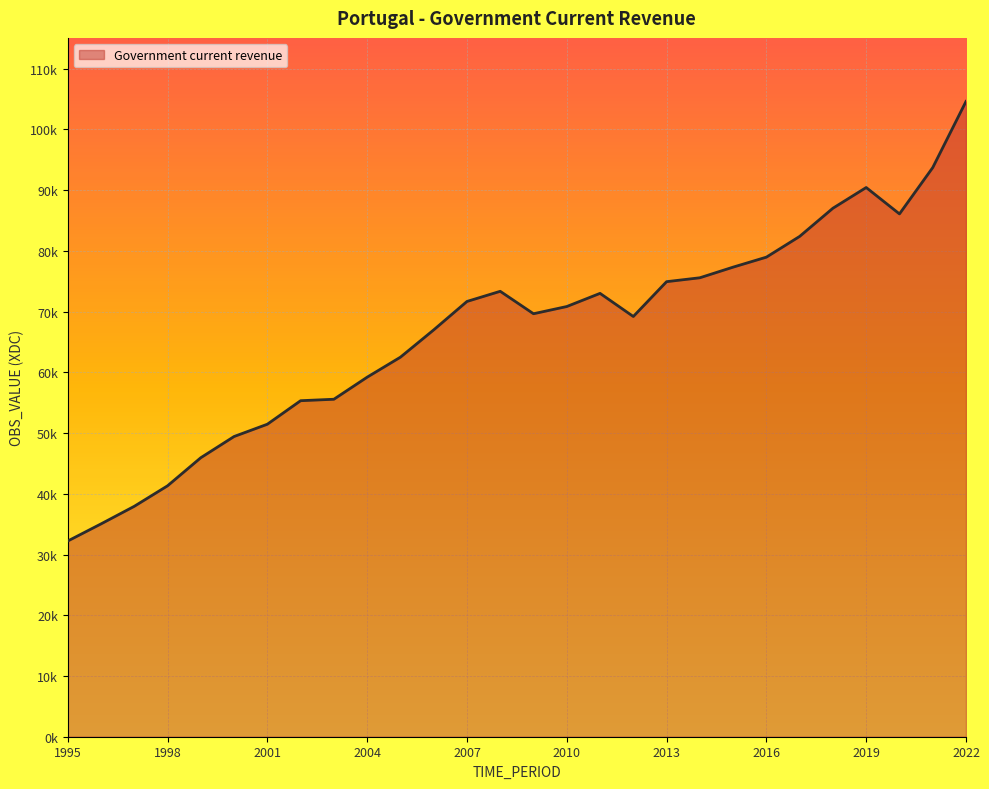

Rank the categories by value from highest to lowest.

2022, 2021, 2019, 2018, 2020, 2017, 2016, 2015, 2014, 2013, 2008, 2011, 2007, 2010, 2009, 2012, 2006, 2005, 2004, 2003, 2002, 2001, 2000, 1999, 1998, 1997, 1996, 1995